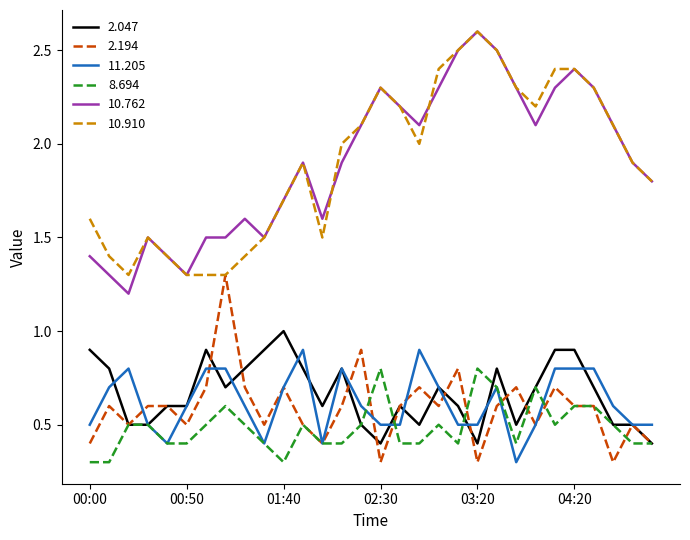

What is the maximum value shown in the chart?

2.6